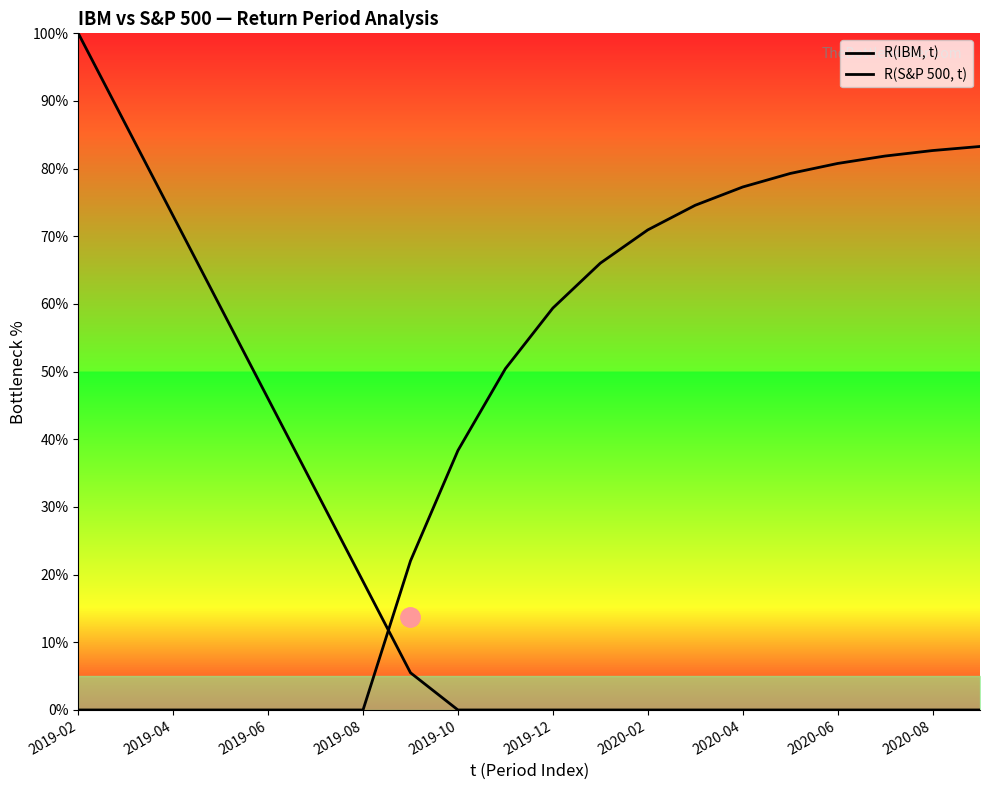

At which category does the chart reach its peak across all series?

2019-02